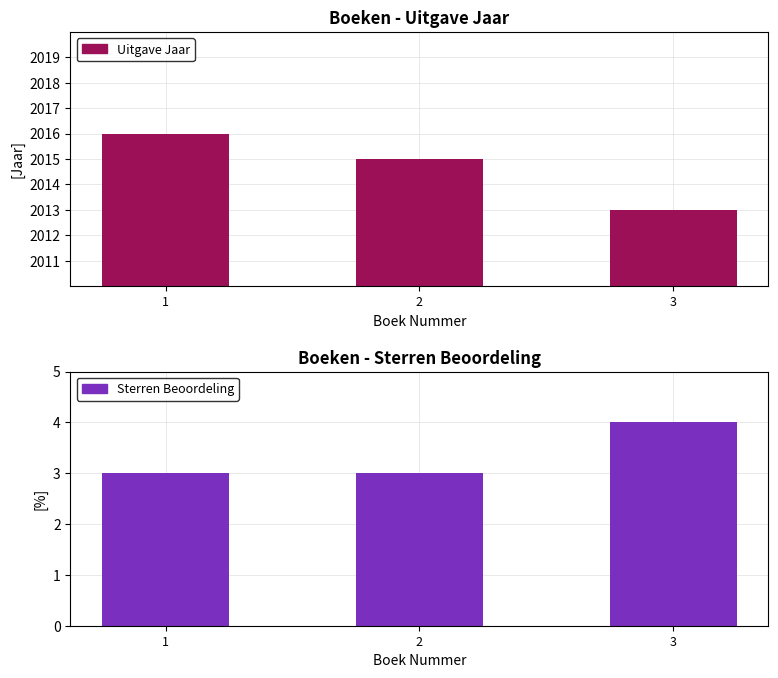

Is the value of Uitgave Jaar at 1 greater than the value of Sterren Beoordeling at 2?

Yes